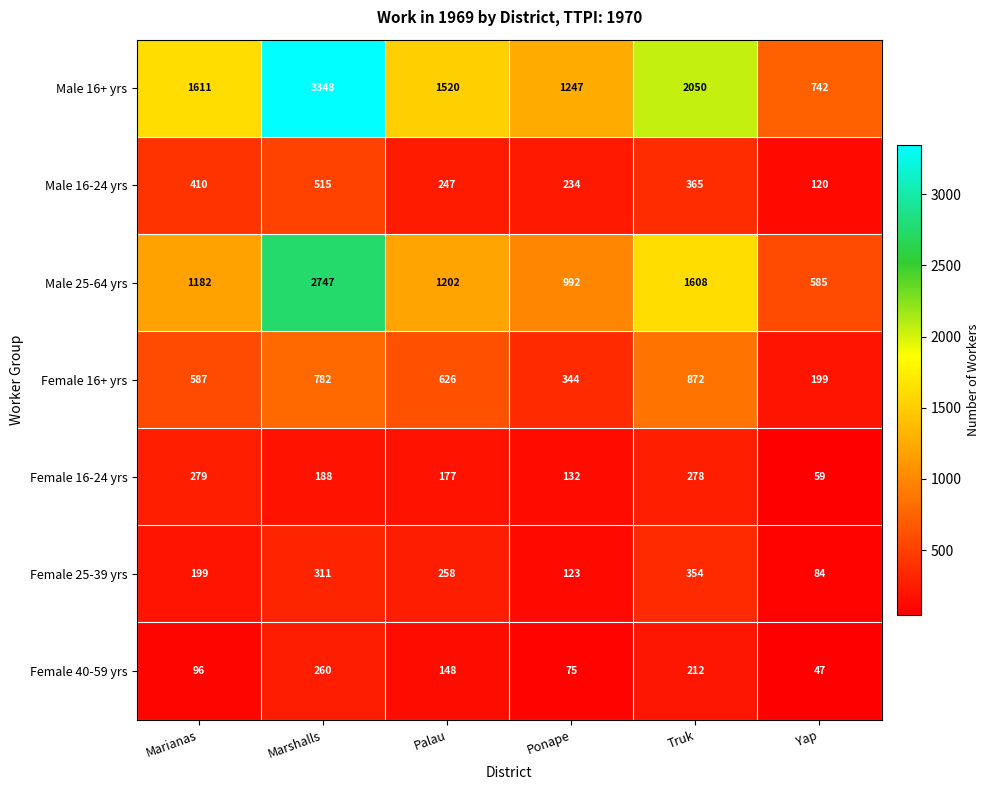

What is the sum of all Male 16+ yrs values?

10518